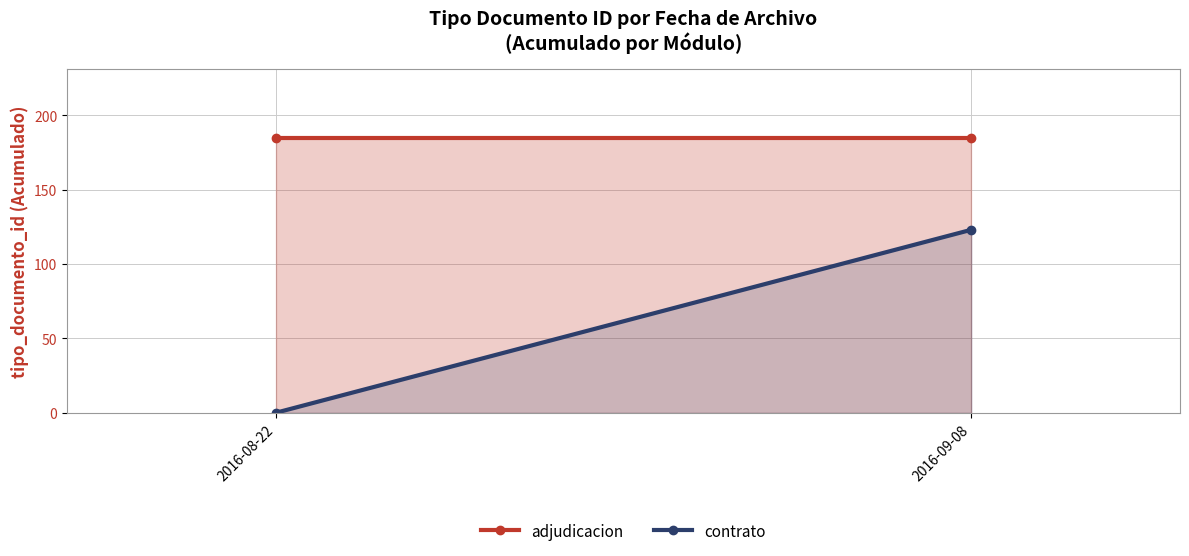

Between 2016-09-08 and 2016-08-22, which is larger?

2016-09-08